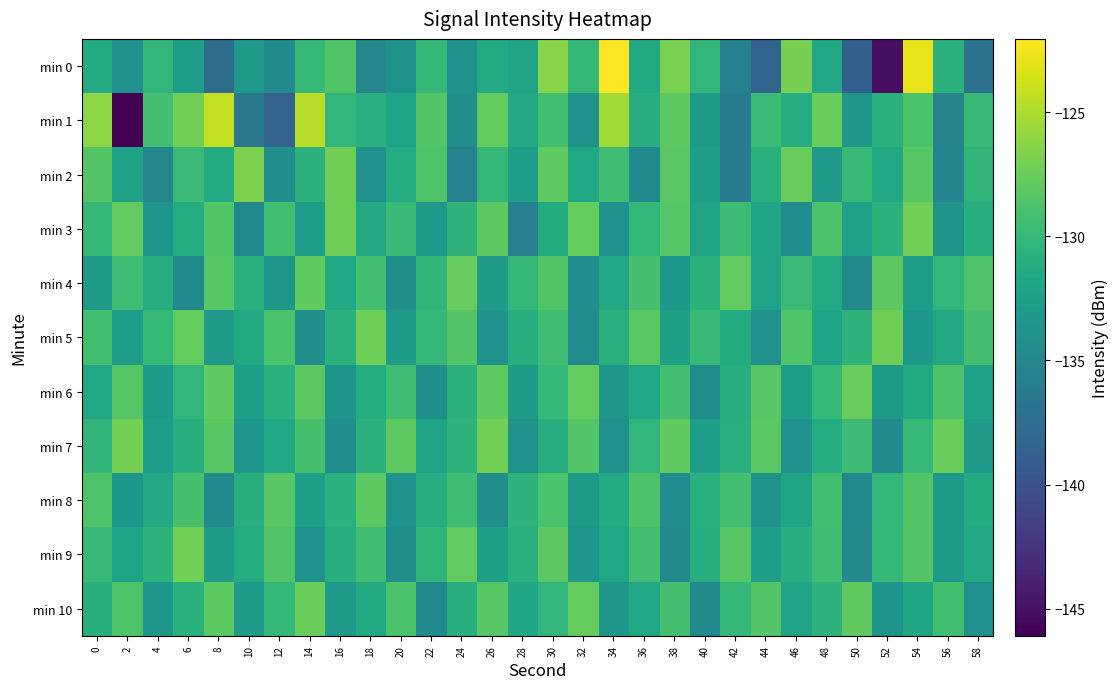

What is the spread (max minus min) of values at 32?

6.8